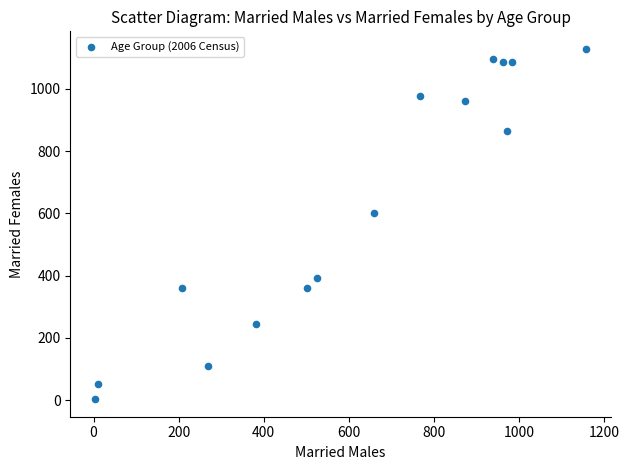

What is the range of Y values (max minus min)?

1126